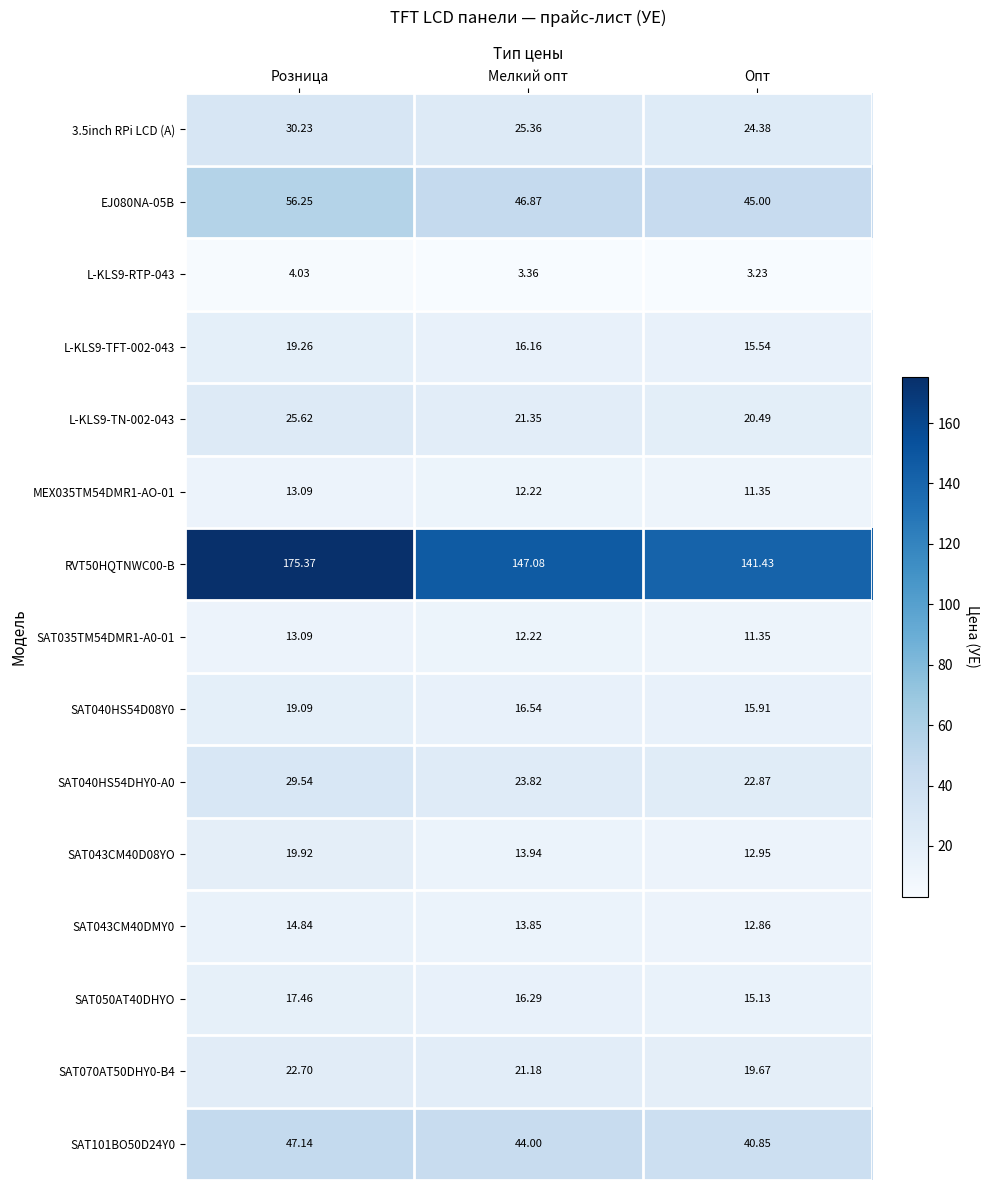

What is the spread (max minus min) of values at Мелкий опт?

143.7